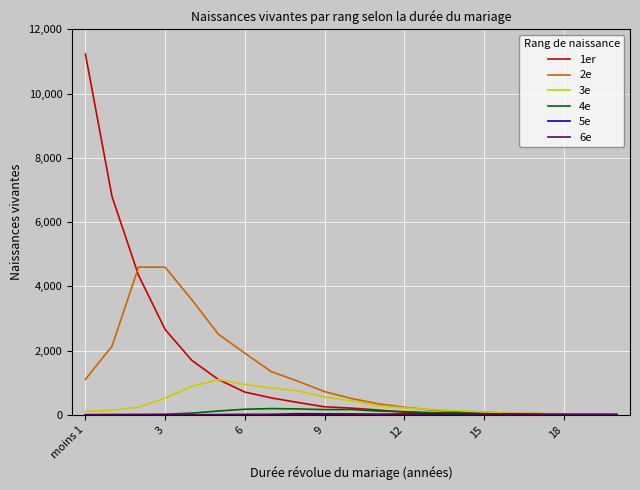

What is the maximum value shown in the chart?

11227